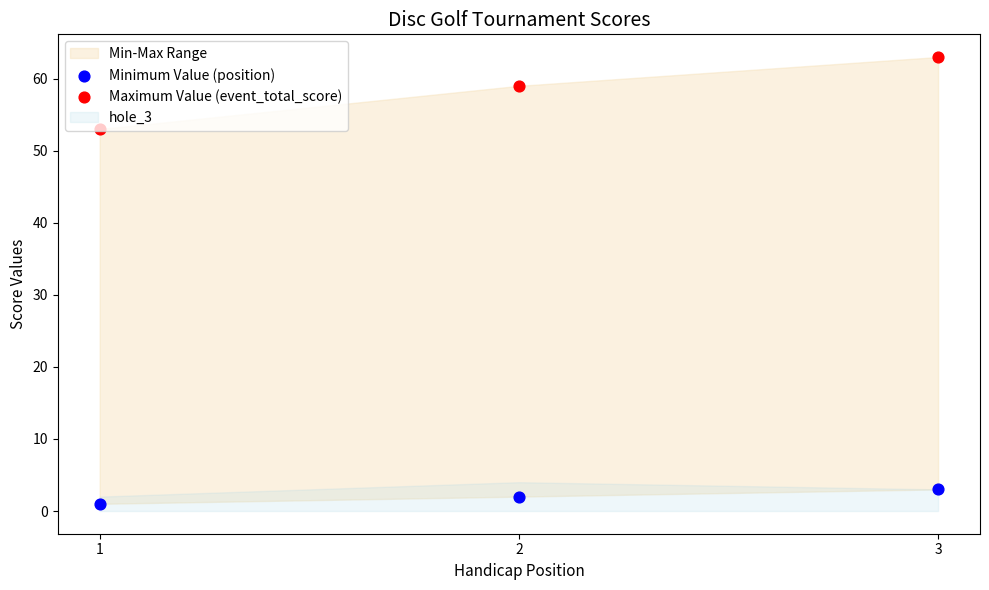

At how many categories does at least one series exceed 43?

3